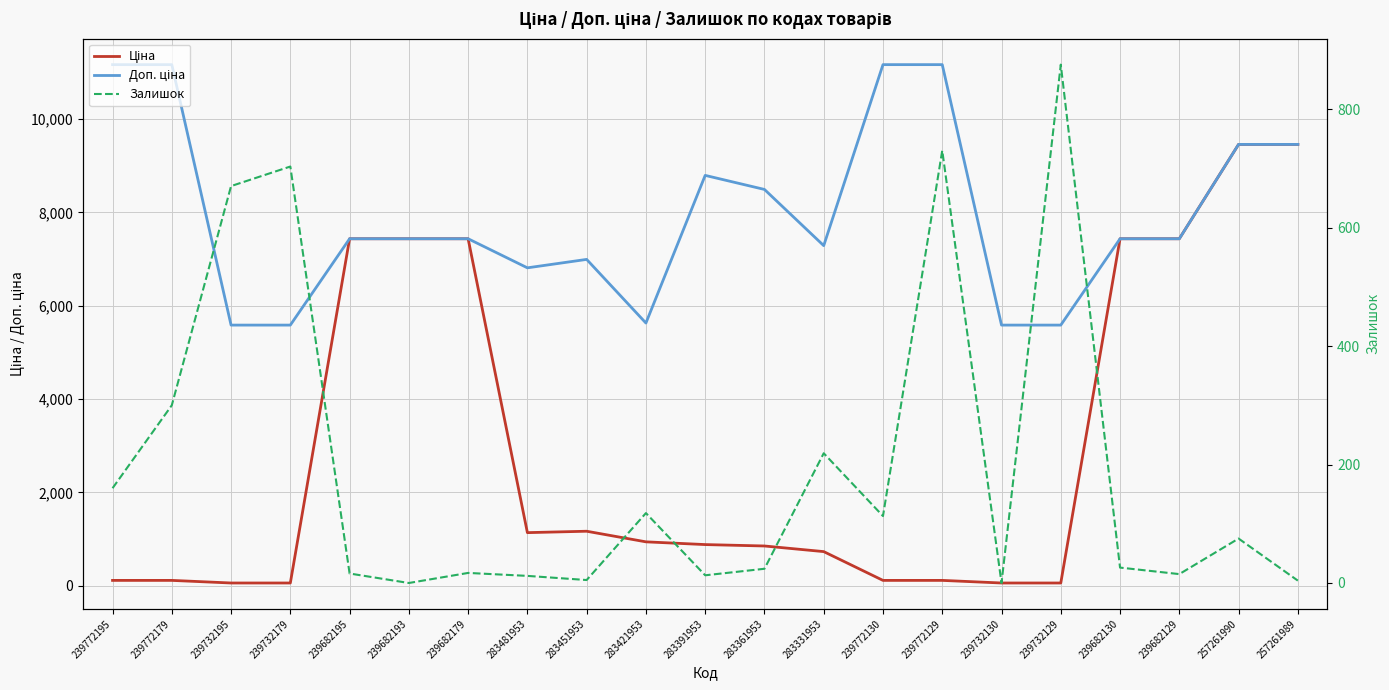

What are all the series names shown in the legend?

Ціна, Доп. ціна, Залишок